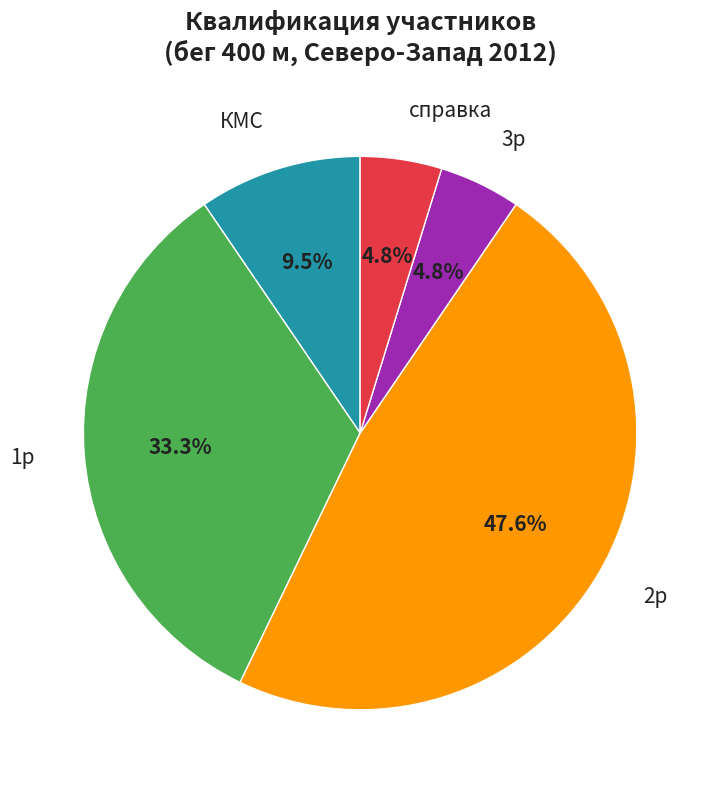

To the nearest percent, what is the average slice percentage?

20%